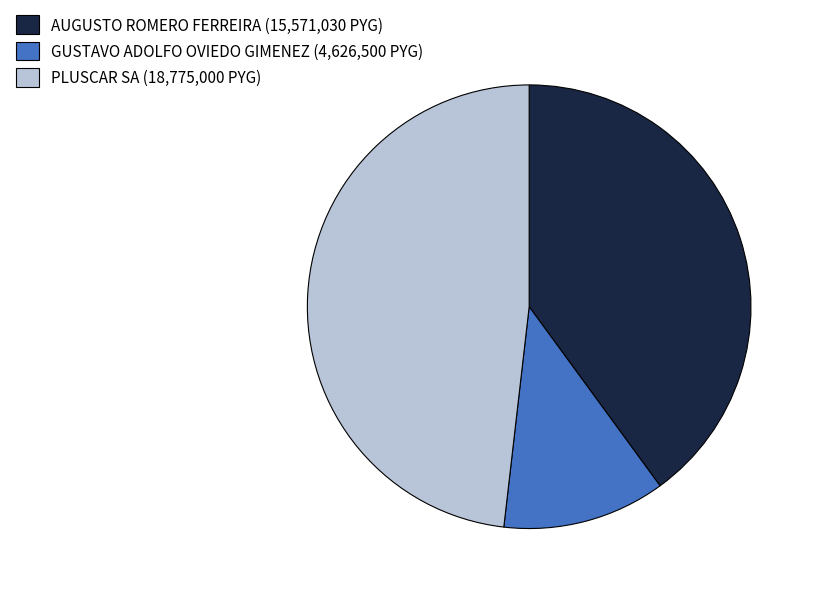

Do PLUSCAR SA (18,775,000 PYG) and AUGUSTO ROMERO FERREIRA (15,571,030 PYG) together represent more than half of the pie?

Yes